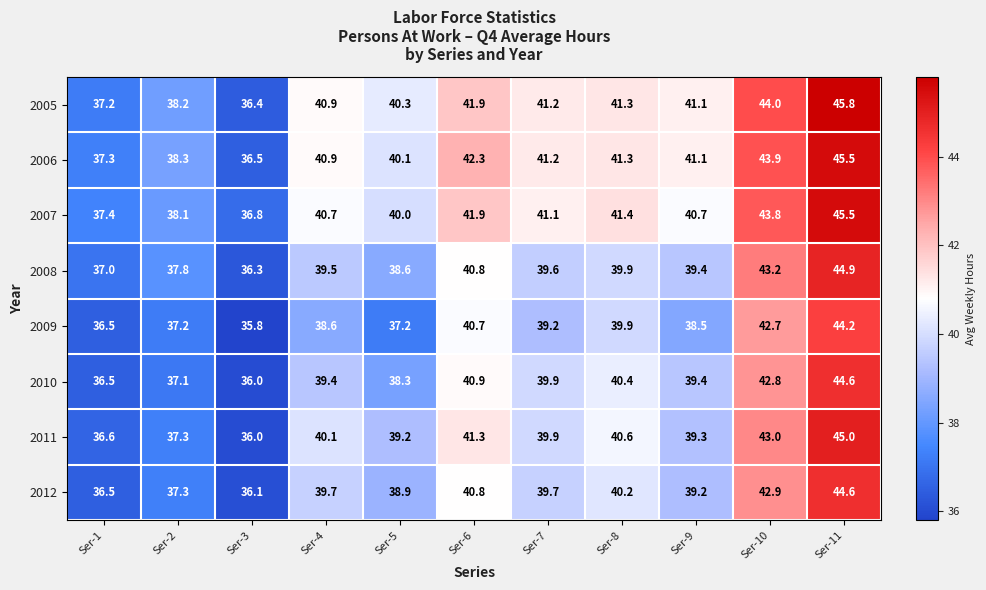

What is the minimum value shown in the chart?

35.8